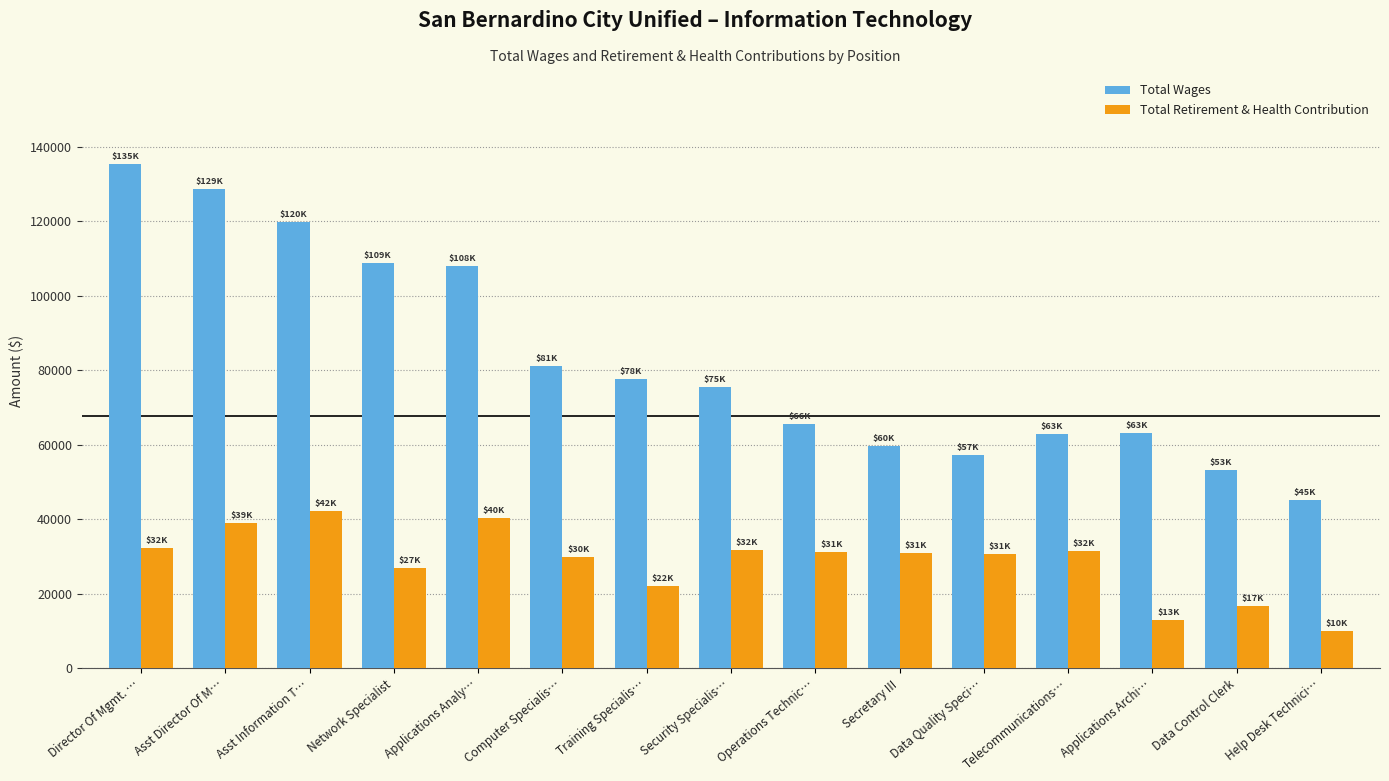

True or false: Total Wages has a value of 56093 at Computer Specialis….

False